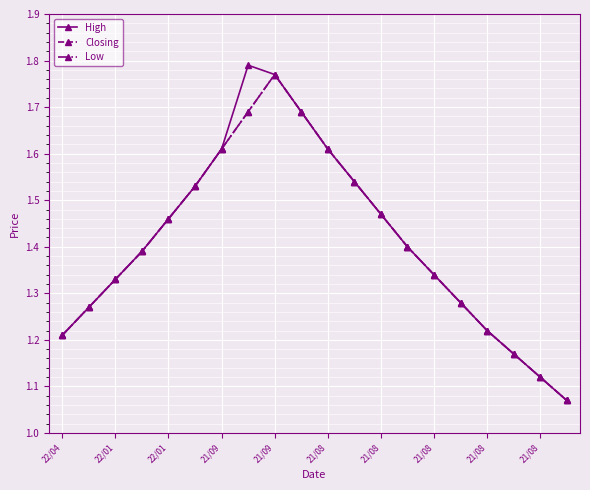

True or false: Closing and High cross at least once.

False